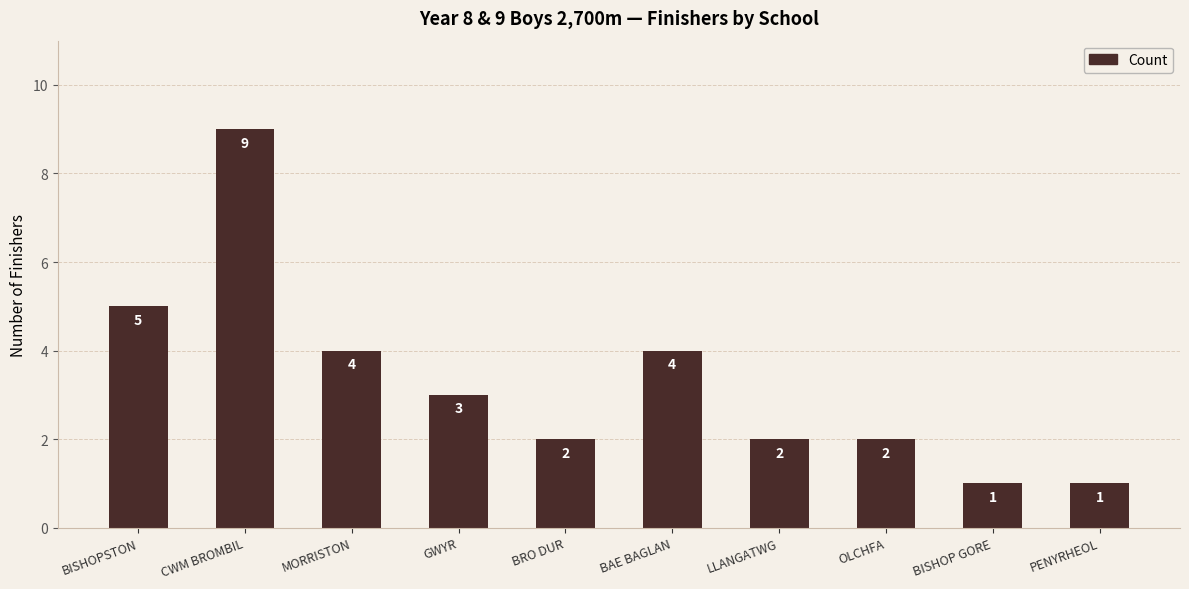

What is the difference between the second highest and second lowest values?

4